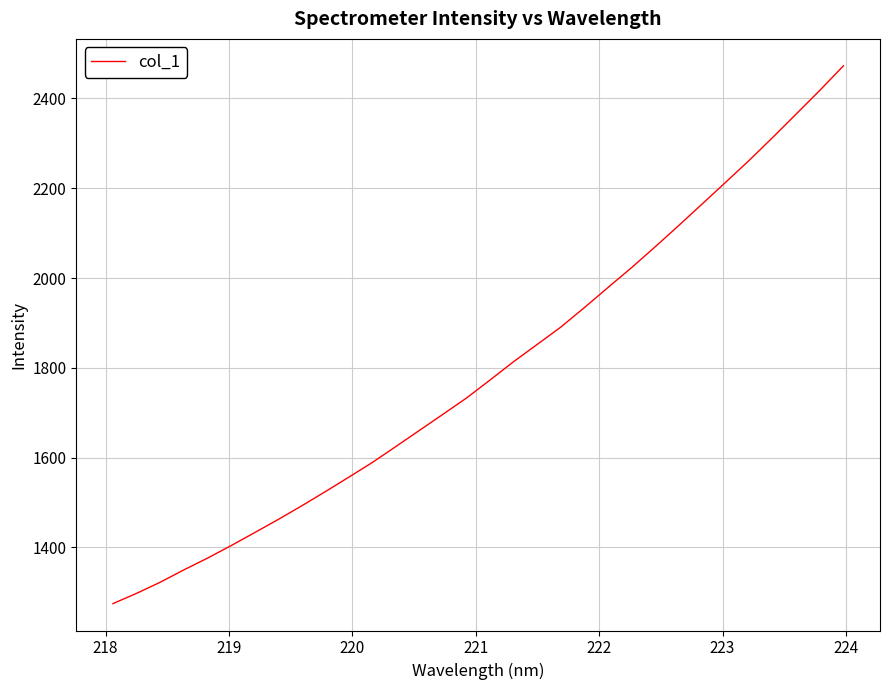

What is the maximum value shown in the chart?

2472.9